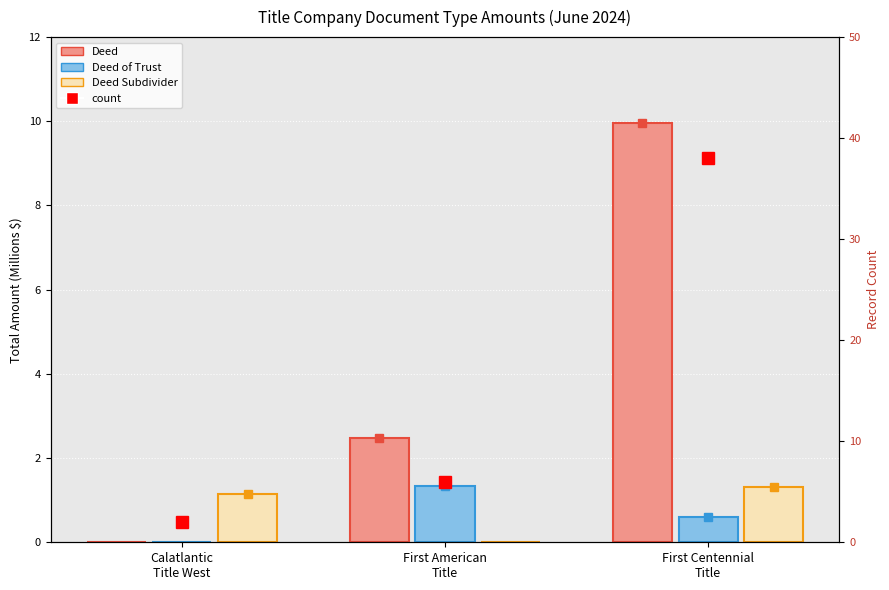

Reading left to right, transcribe all the data shown in this chart.

Deed: 0.0	2.5	10.0
Deed of Trust: 0.0	1.3	0.6
Deed Subdivider: 1.1	0.0	1.3